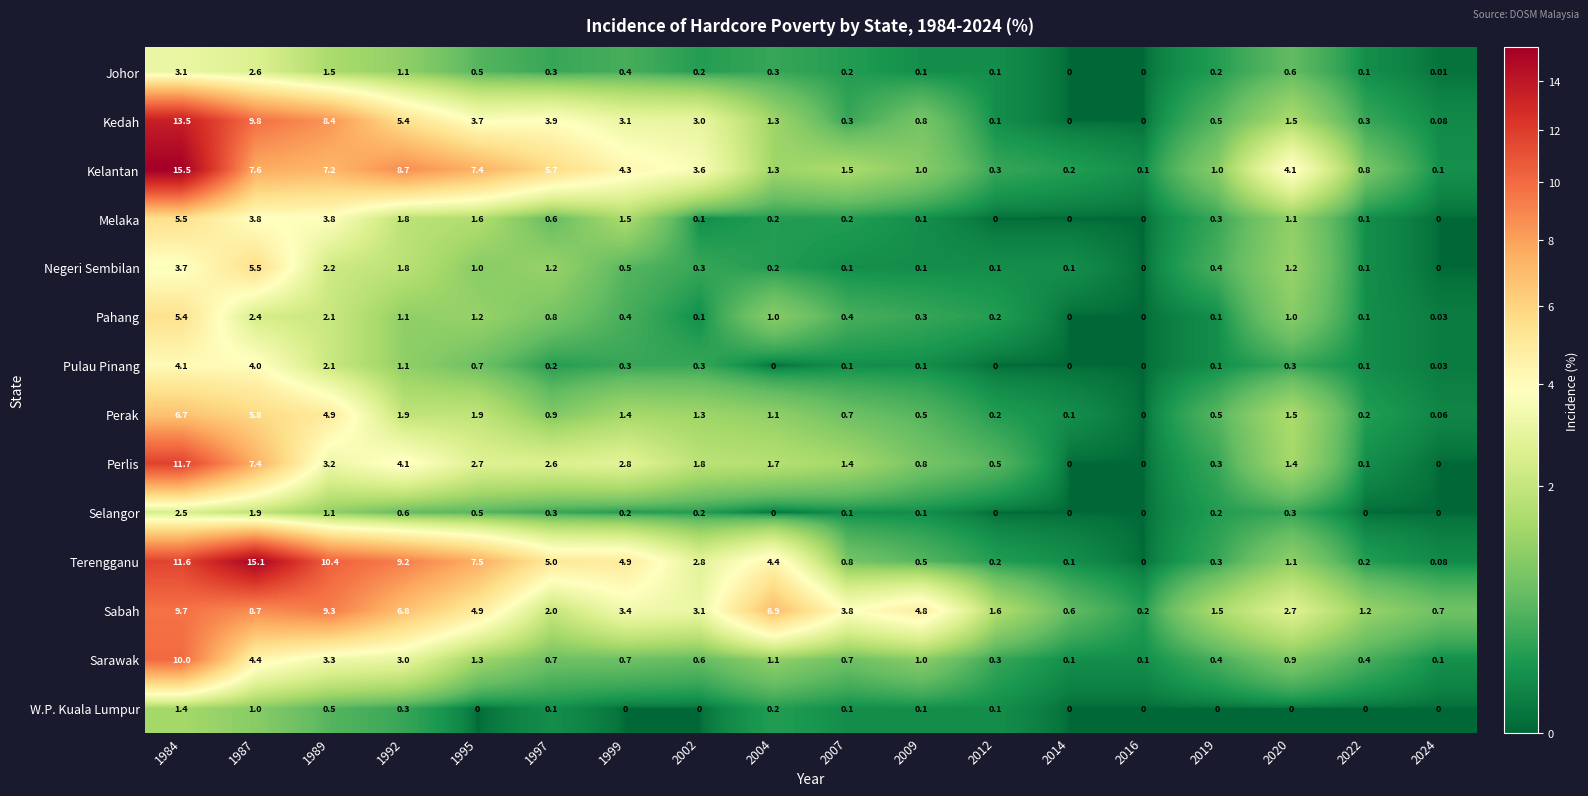

Which series has the largest total across all categories?

Terengganu